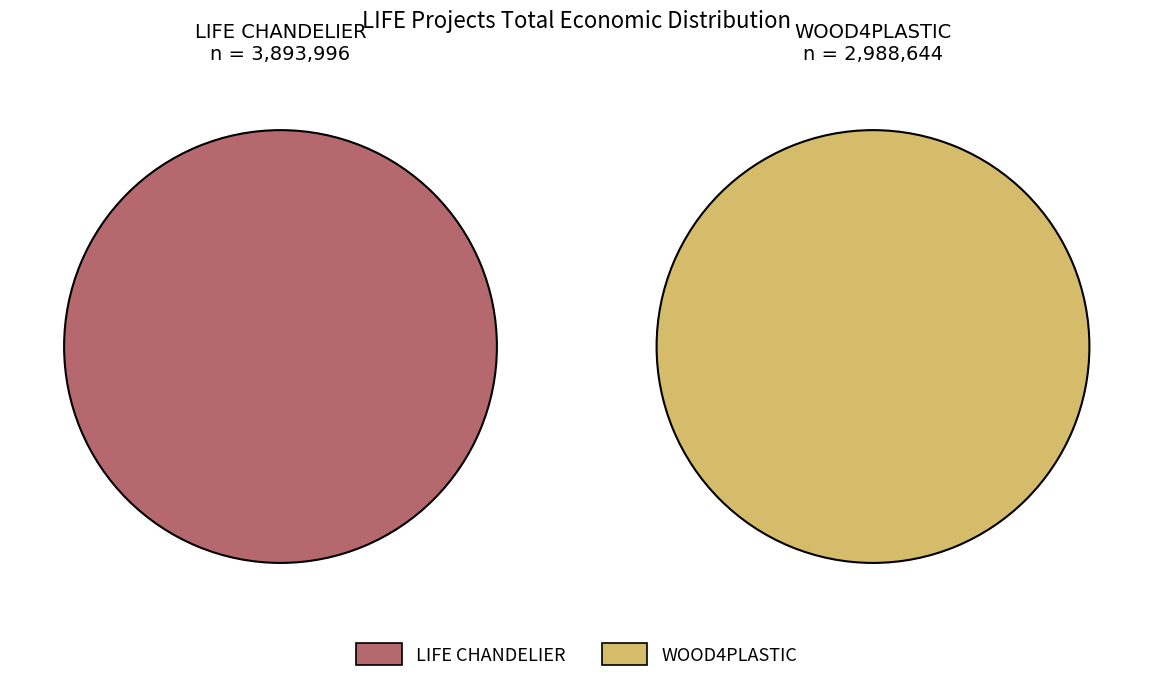

Does LIFE CHANDELIER represent more than half of the total?

Yes